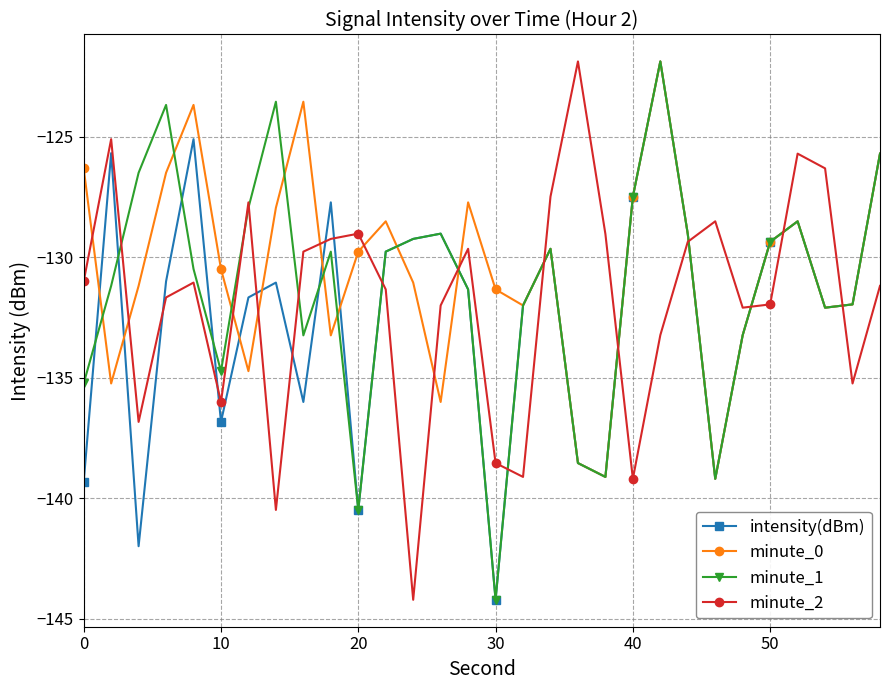

True or false: minute_1 has more than 1 points higher than both neighbors.

True